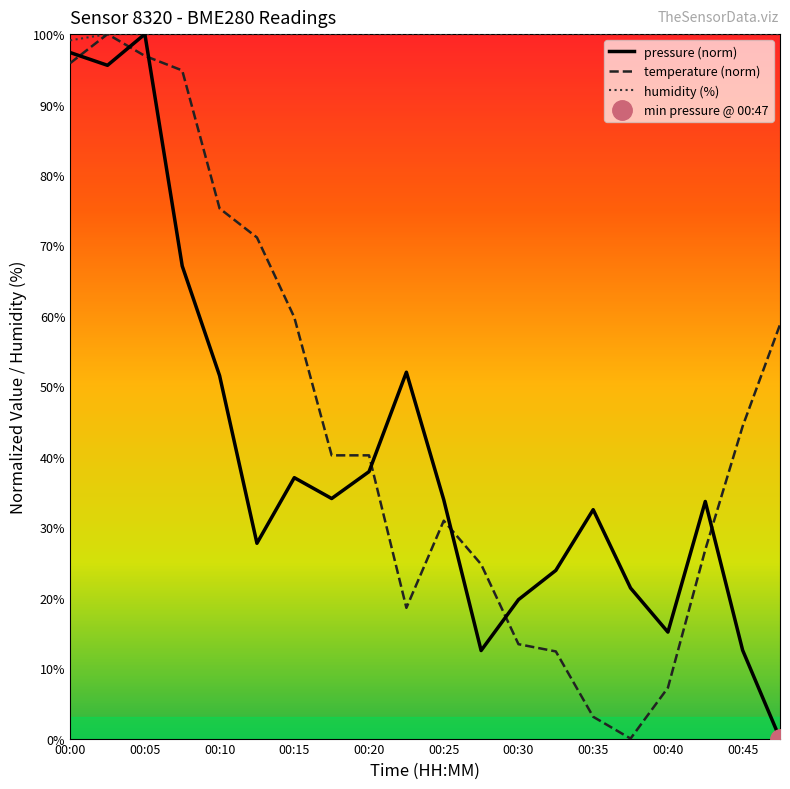

True or false: humidity (%) has a value of 64.0 at 00:20.

False